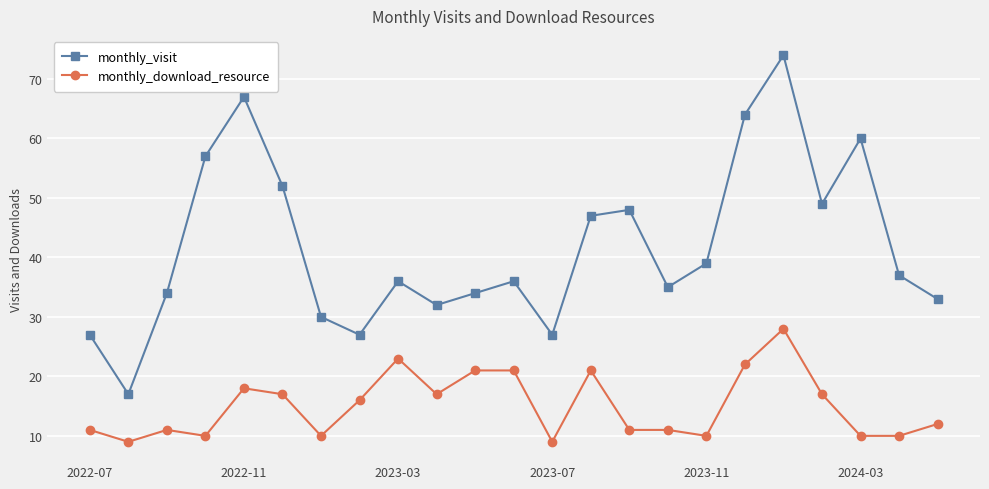

What is the difference between the maximum and minimum values in the monthly_visit series?

57